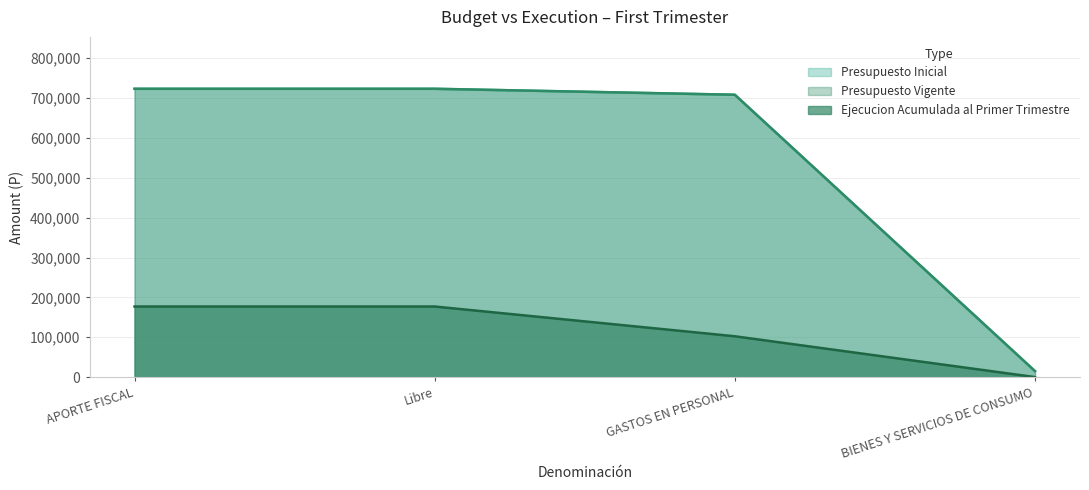

Rank the series by their maximum value, from lowest to highest.

Ejecucion Acumulada al Primer Trimestre, Presupuesto Inicial, Presupuesto Vigente